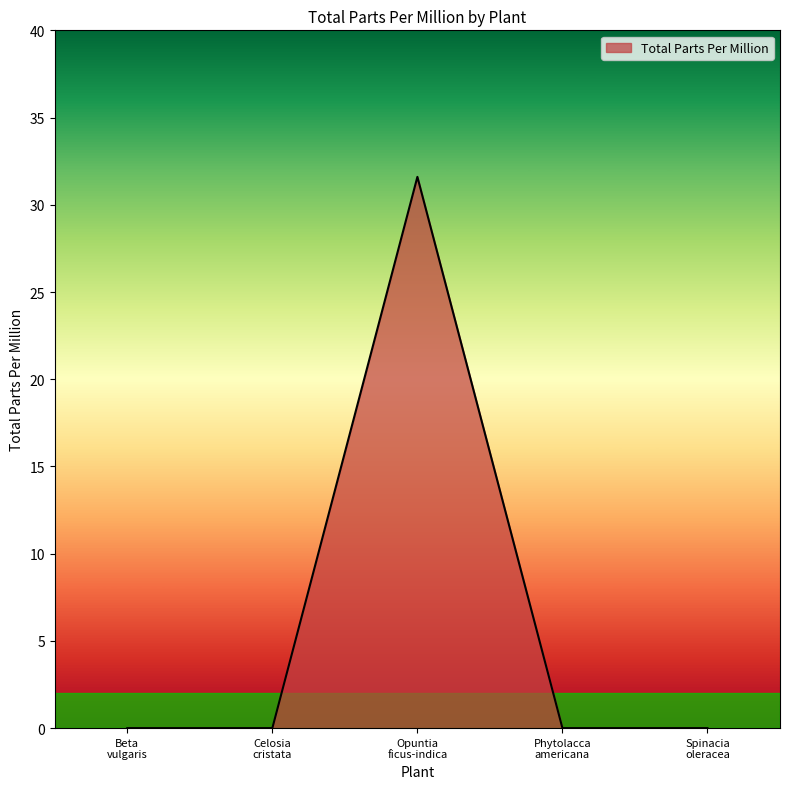

True or false: there are more than 0 points higher than both neighbors.

True